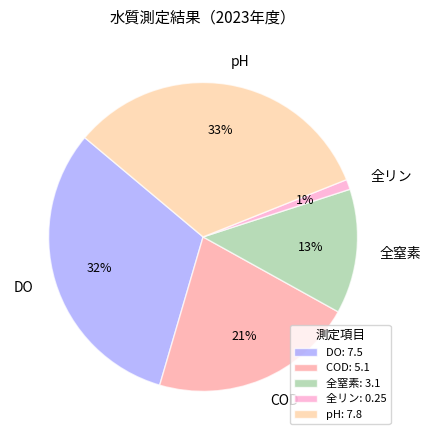

How many segments does this pie chart have?

5